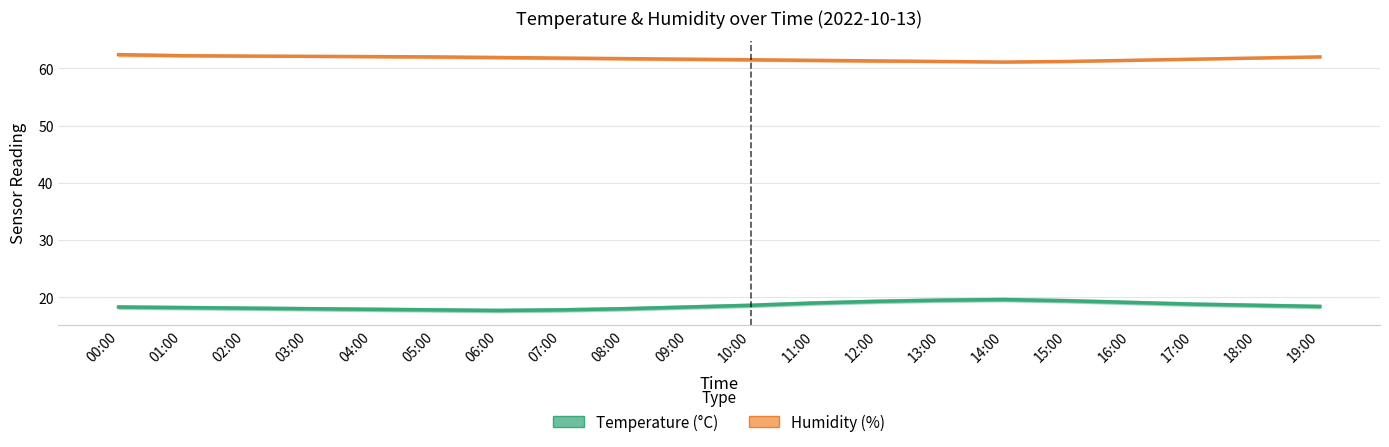

What is the value of the Temperature (°C) point at the 13th from the left?

19.3